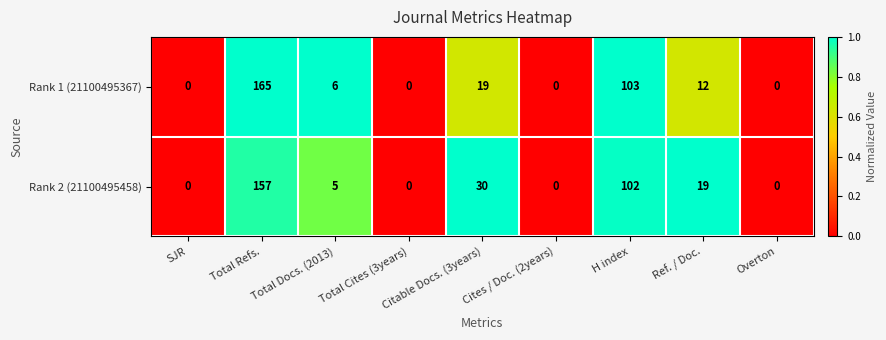

At which label is Rank 2 (21100495458) closest to 78?

H index